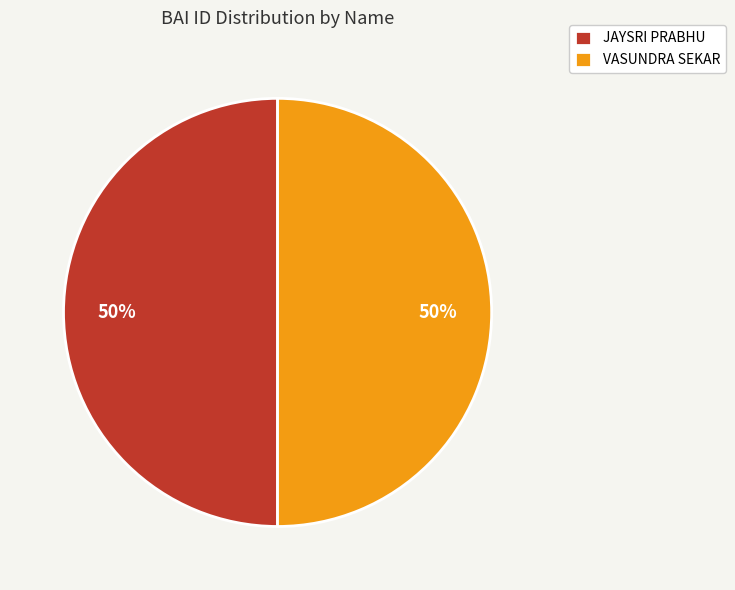

What percentage is the JAYSRI PRABHU slice, to the nearest percent?

50%